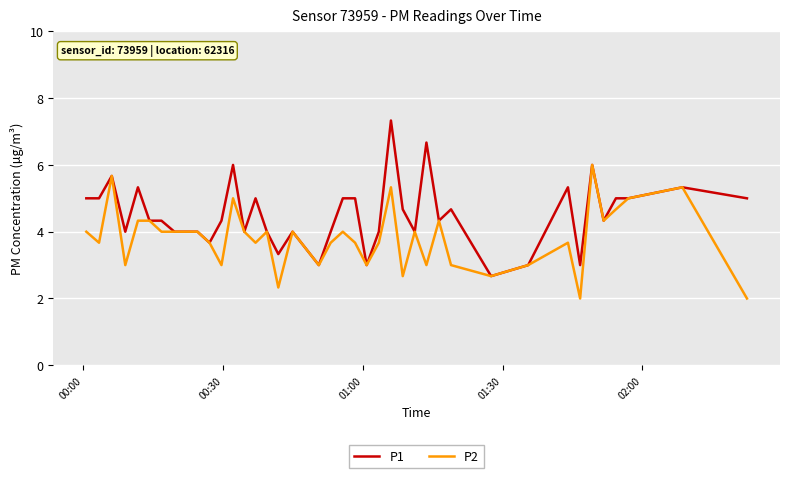

What is the minimum value for P2?

2.0